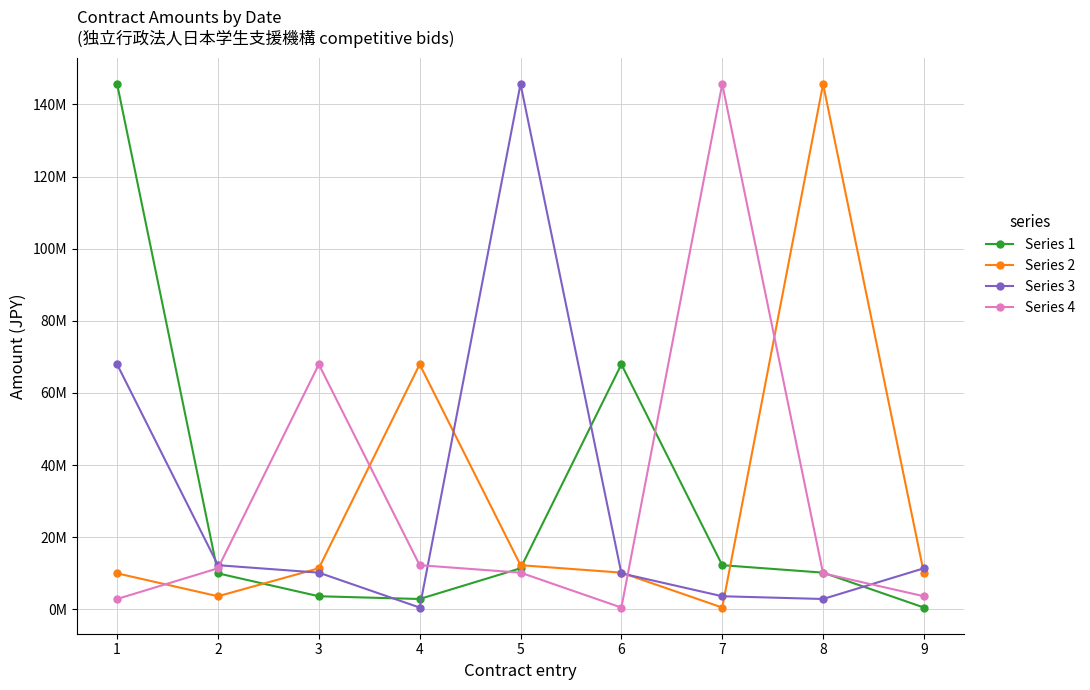

At which category is the sum across all series the highest?

1